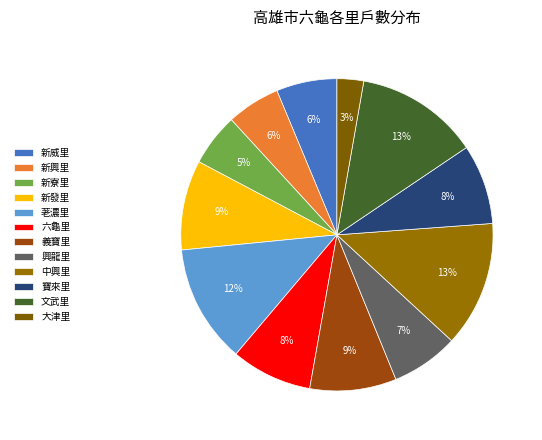

The 新寮里 slice represents 10% of the pie. True or false?

False